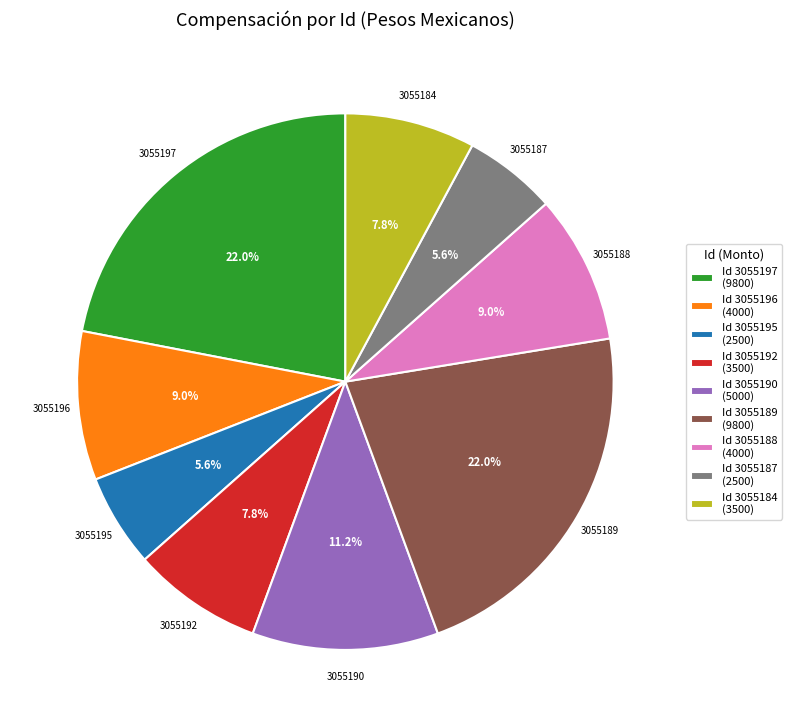

Combined, what portion of the pie is Id 3055197 (9800) and Id 3055192 (3500)?

29.8%